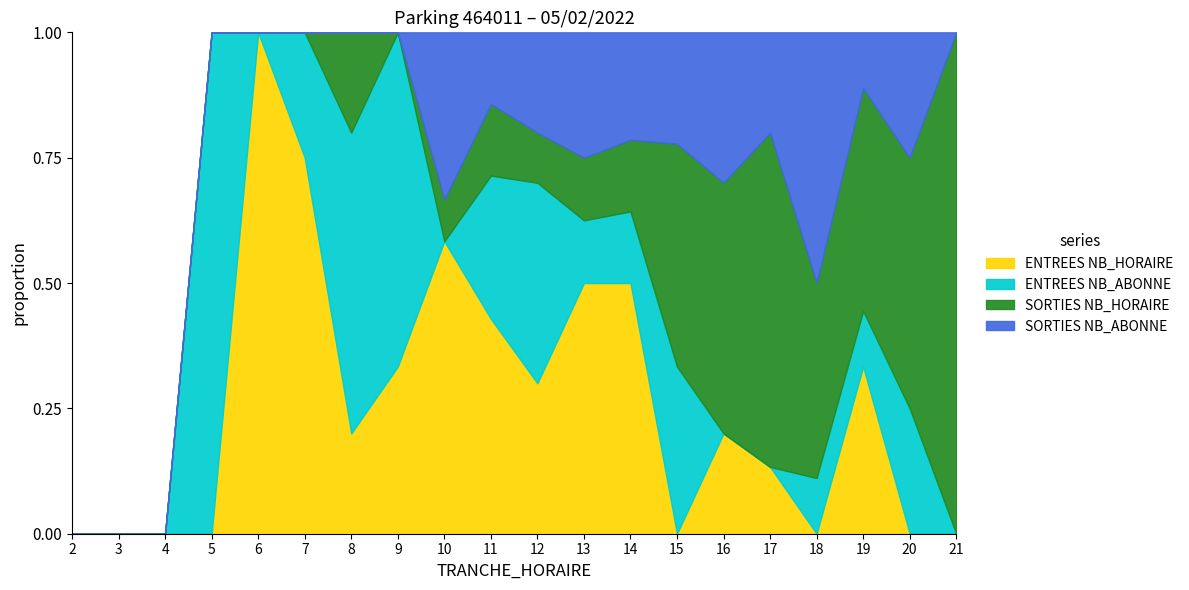

What is the total value across all series at 8?

1.0